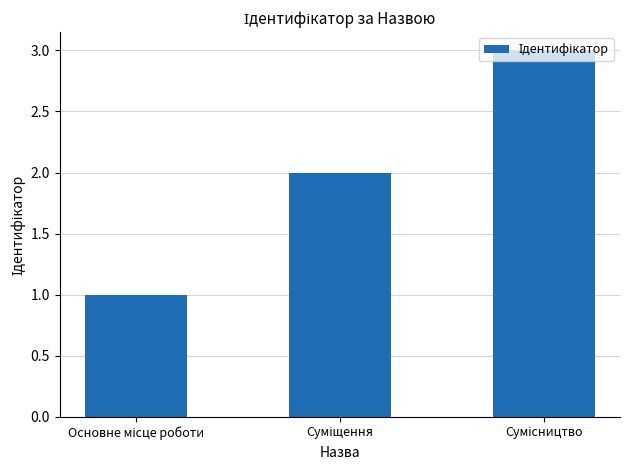

What is the sum of all values?

6